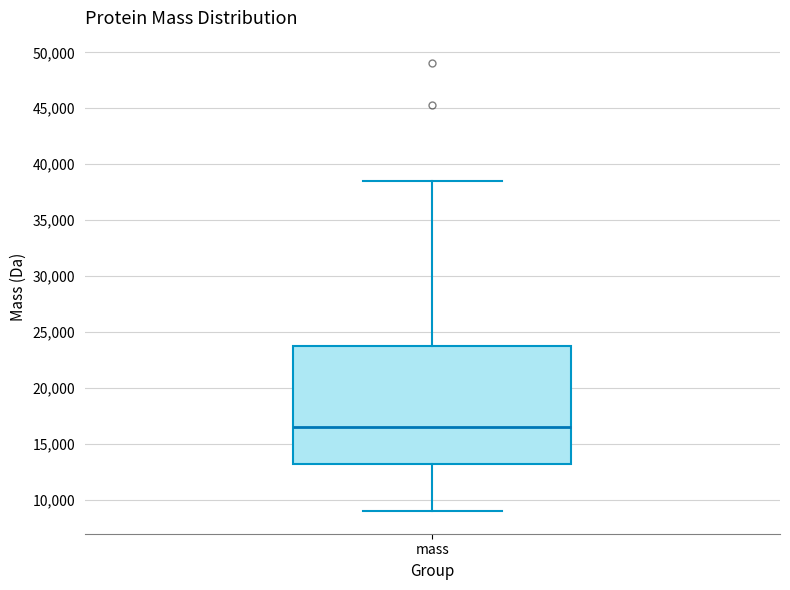

Read this box plot against the y-axis: the position of the median line, the range covered by the box, and the ends of both whiskers. The values are not printed on the chart, so give them approximately, as read against the axis.

median 16500, box 13000 to 23500, whiskers 9000 to 38500